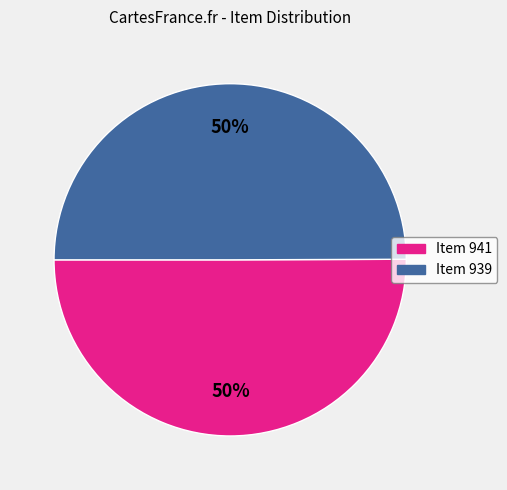

To the nearest percent, what is the combined percentage of Item 941 and Item 939?

100%